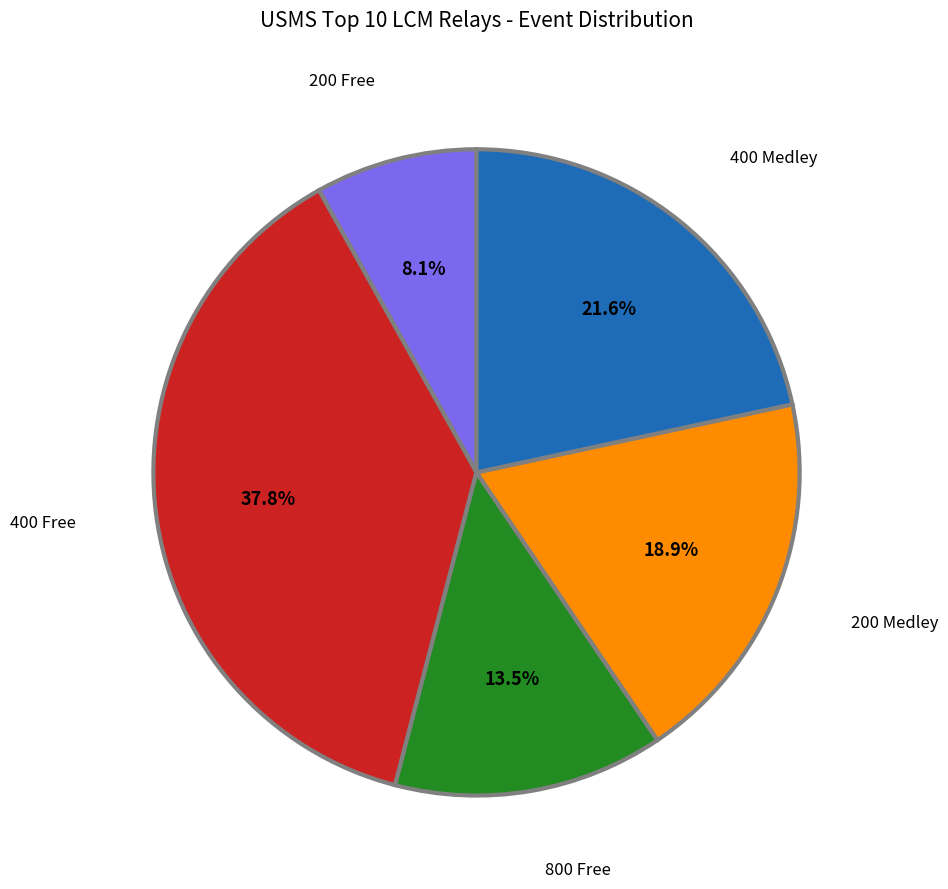

Does 400 Free represent more than half of the total?

No